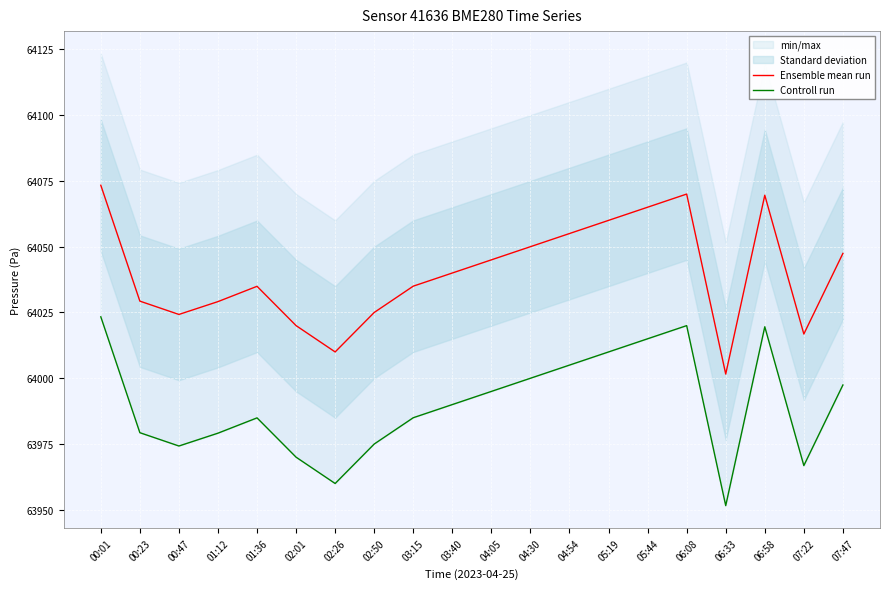

What value does the Controll run series have at 04:54?

64005.0